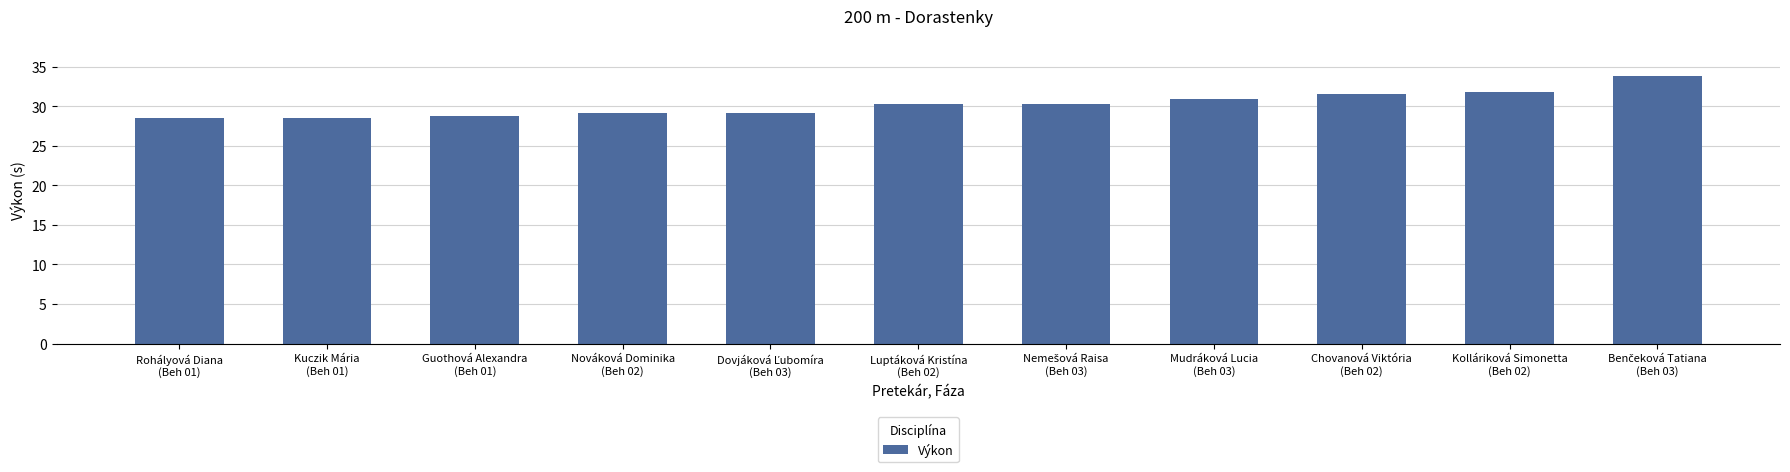

What is the value of the 10th bar from the left?

31.8